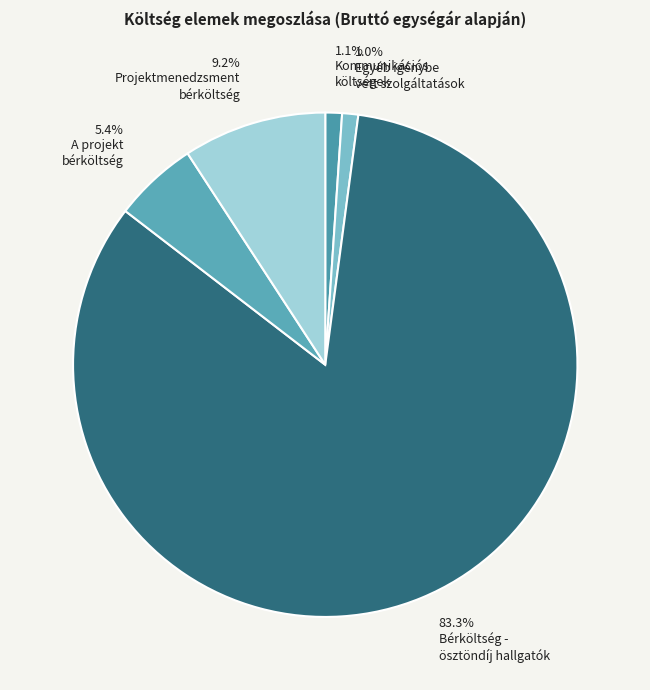

How many slices are in this pie chart?

5